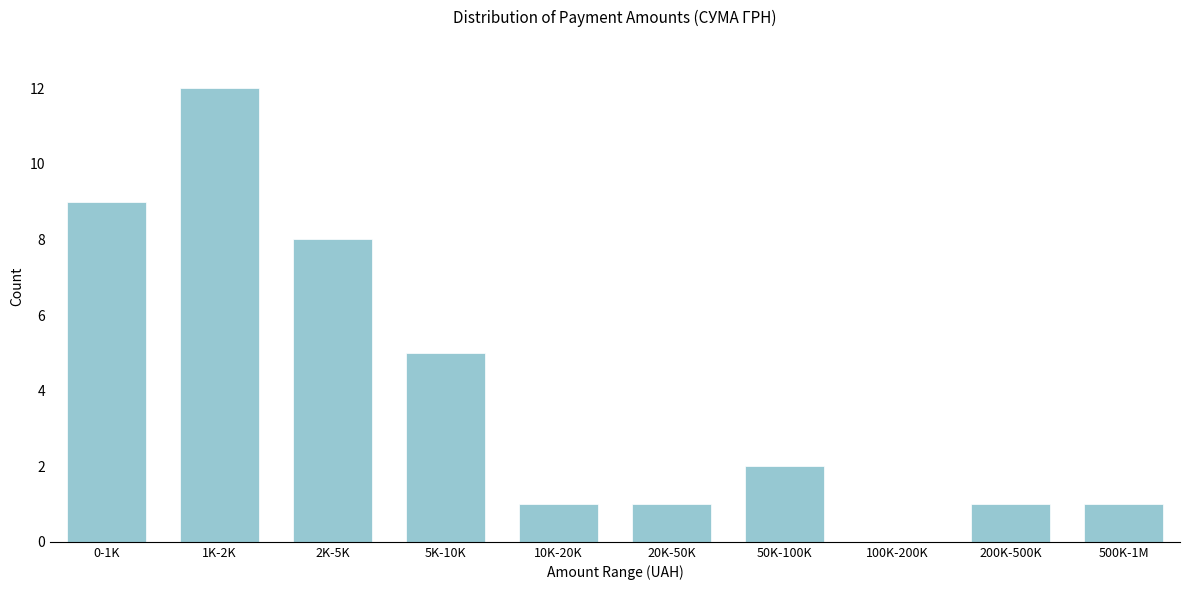

Reading left to right, transcribe all the data shown in this chart.

0-1K=9	1K-2K=12	2K-5K=8	5K-10K=5	10K-20K=1	20K-50K=1	50K-100K=2	100K-200K=0	200K-500K=1	500K-1M=1